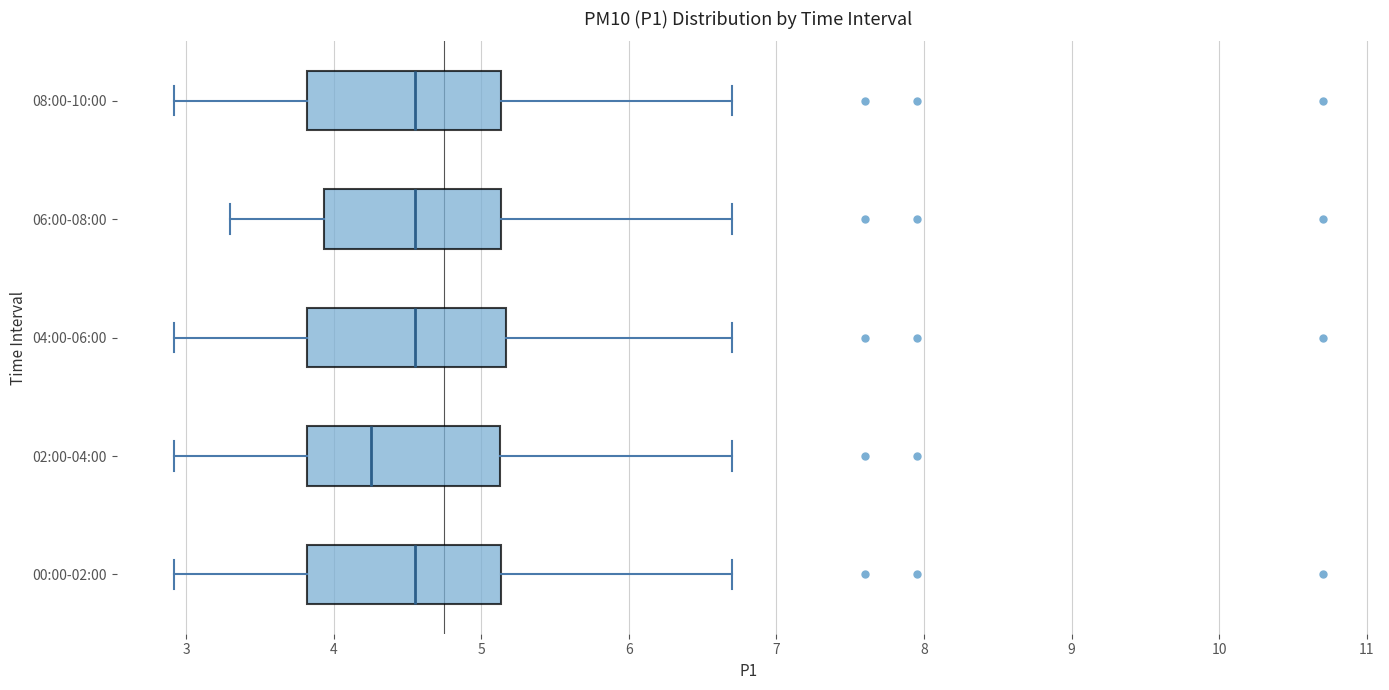

Reading bottom to top, transcribe this box plot: for each box, give where its median line is, the range the box spans, and where its two whiskers end, as read against the x-axis. The values are not printed on the chart, so give them approximately, as read against the axis.

00:00-02:00: median 4.6, box 3.8 to 5.1, whiskers 2.9 to 6.7
02:00-04:00: median 4.3, box 3.8 to 5.1, whiskers 2.9 to 6.7
04:00-06:00: median 4.6, box 3.8 to 5.2, whiskers 2.9 to 6.7
06:00-08:00: median 4.6, box 3.9 to 5.1, whiskers 3.3 to 6.7
08:00-10:00: median 4.6, box 3.8 to 5.1, whiskers 2.9 to 6.7